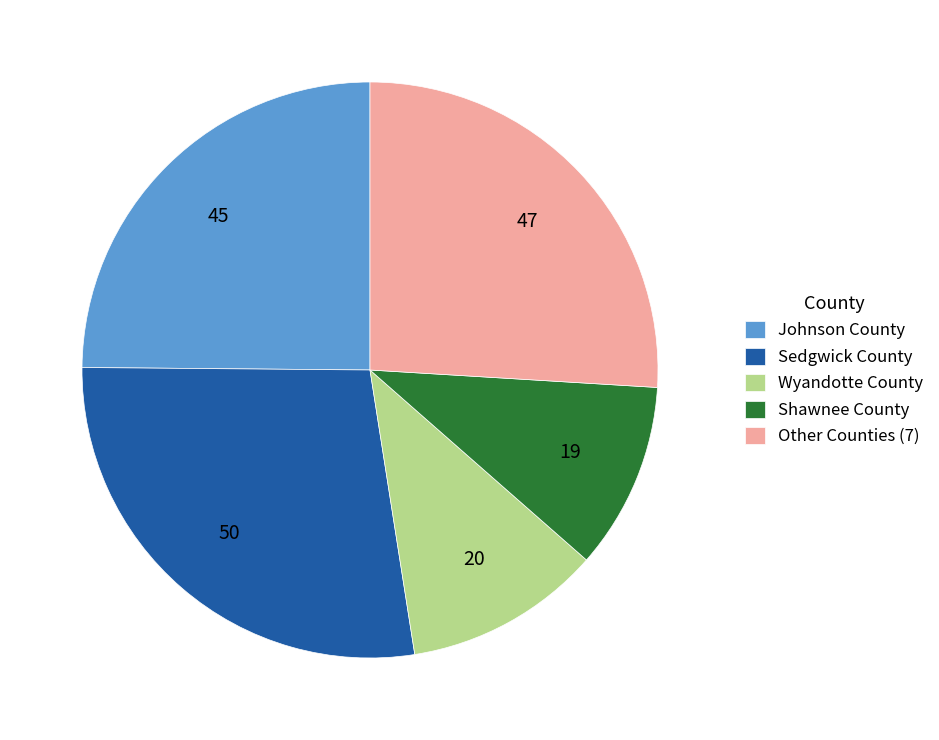

What is the largest slice in the pie chart?

Sedgwick County